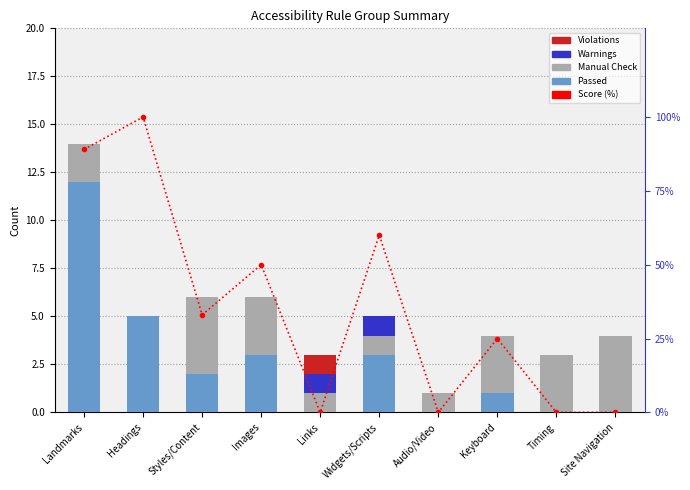

List the labels in order of Violations value, smallest first.

Landmarks, Headings, Styles/Content, Images, Widgets/Scripts, Audio/Video, Keyboard, Timing, Site Navigation, Links